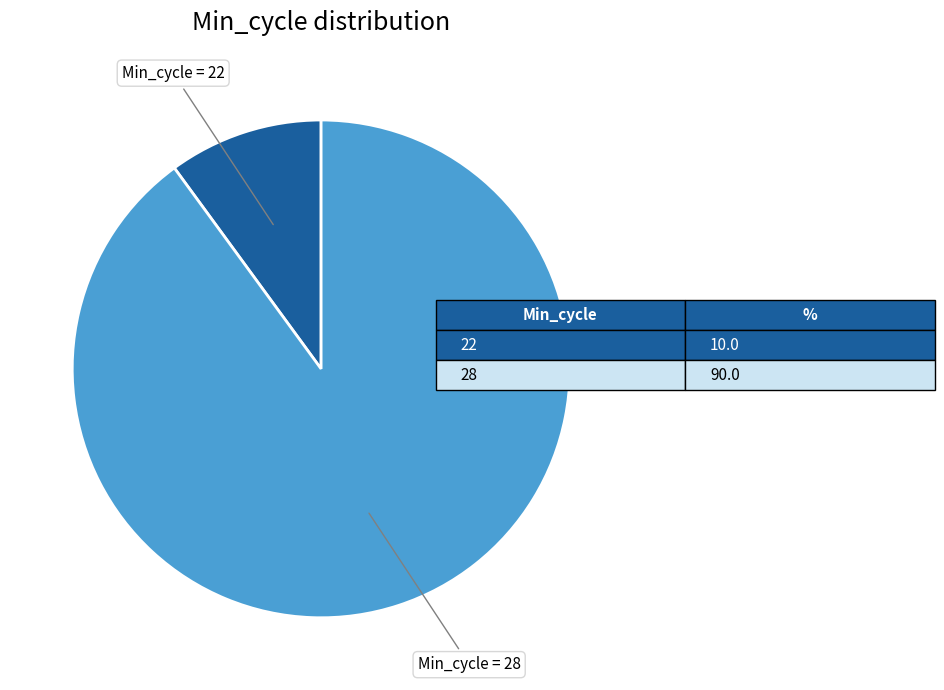

The Min_cycle = 28 slice represents 90% of the pie. True or false?

True